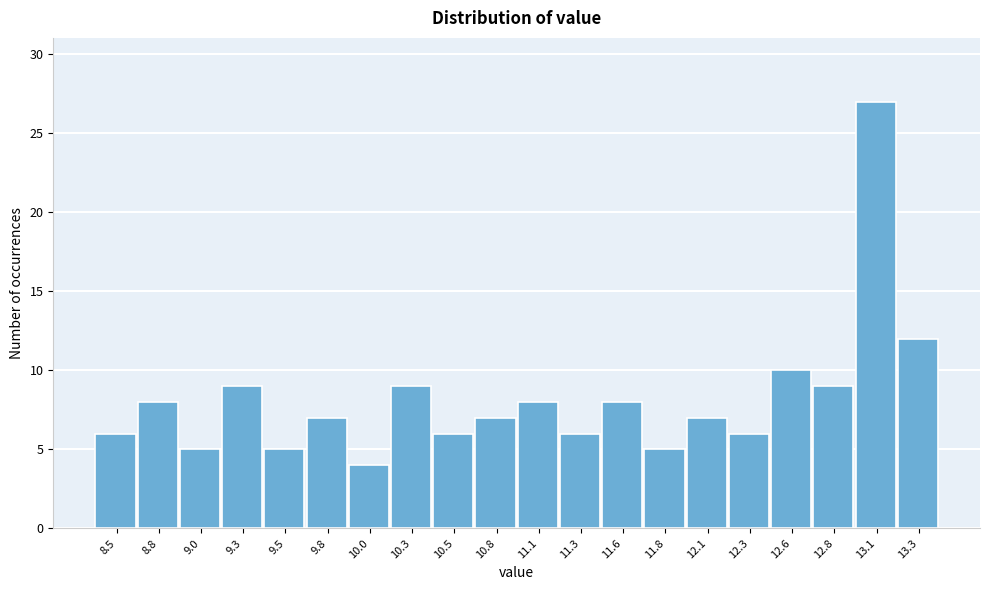

Reading left to right, extract all data points from this chart.

8.5=6	8.8=8	9.0=5	9.3=9	9.5=5	9.8=7	10.0=4	10.3=9	10.5=6	10.8=7	11.1=8	11.3=6	11.6=8	11.8=5	12.1=7	12.3=6	12.6=10	12.8=9	13.1=27	13.3=12